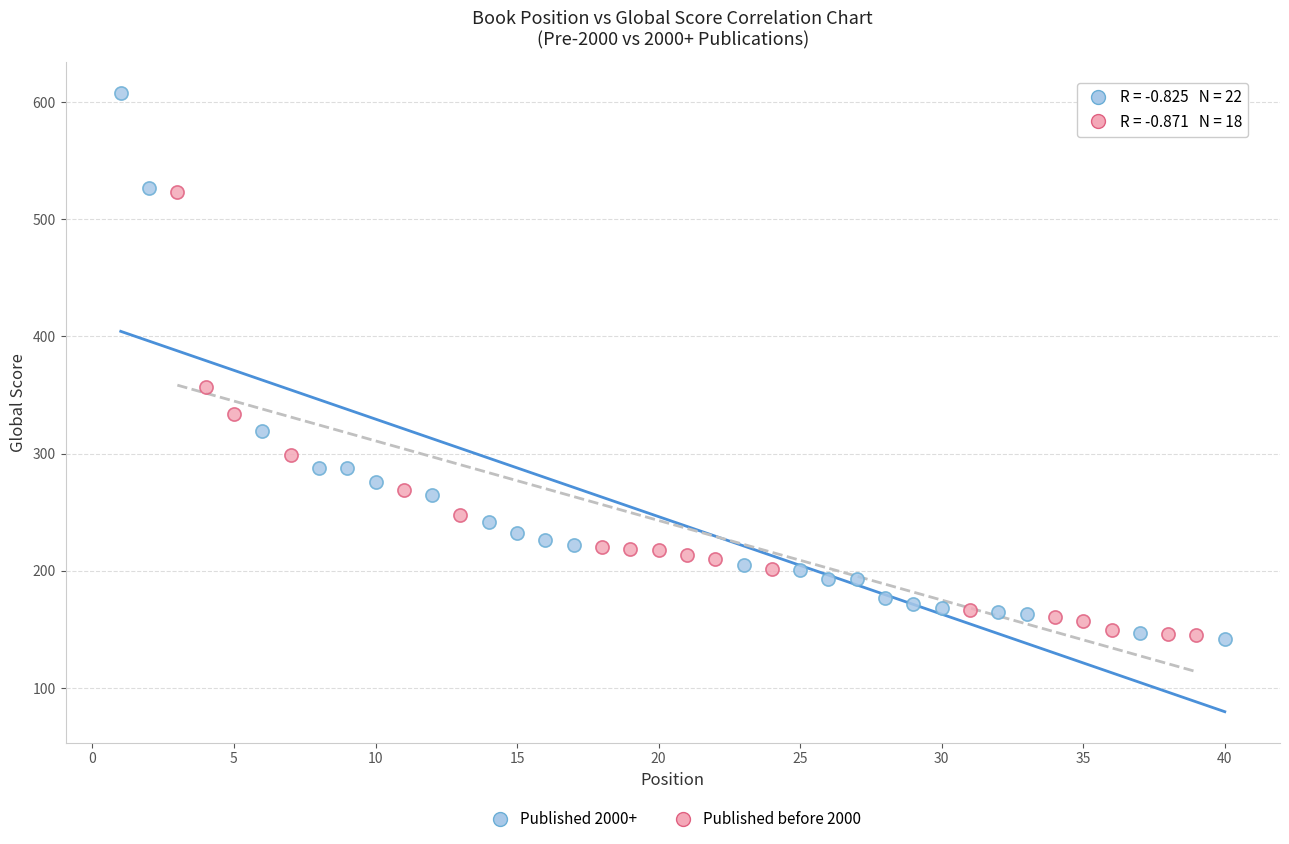

Which series reaches the maximum Y coordinate?

Published 2000+